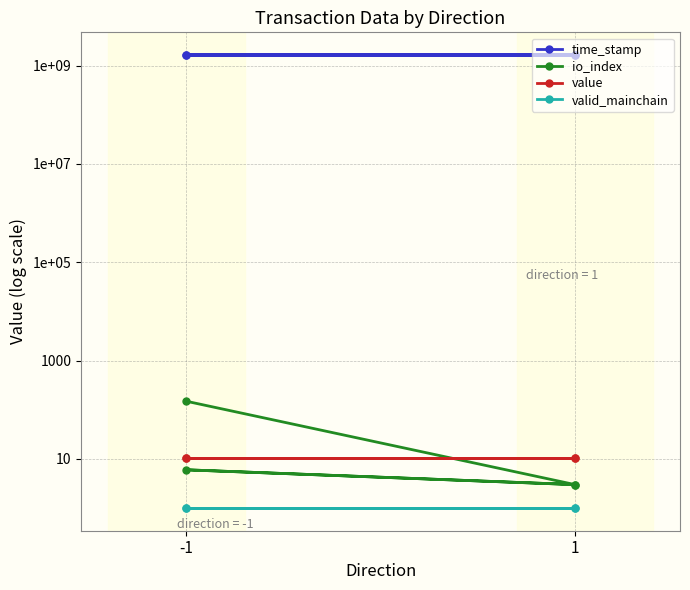

Is the value of io_index at -1 greater than the value of valid_mainchain at -1?

Yes